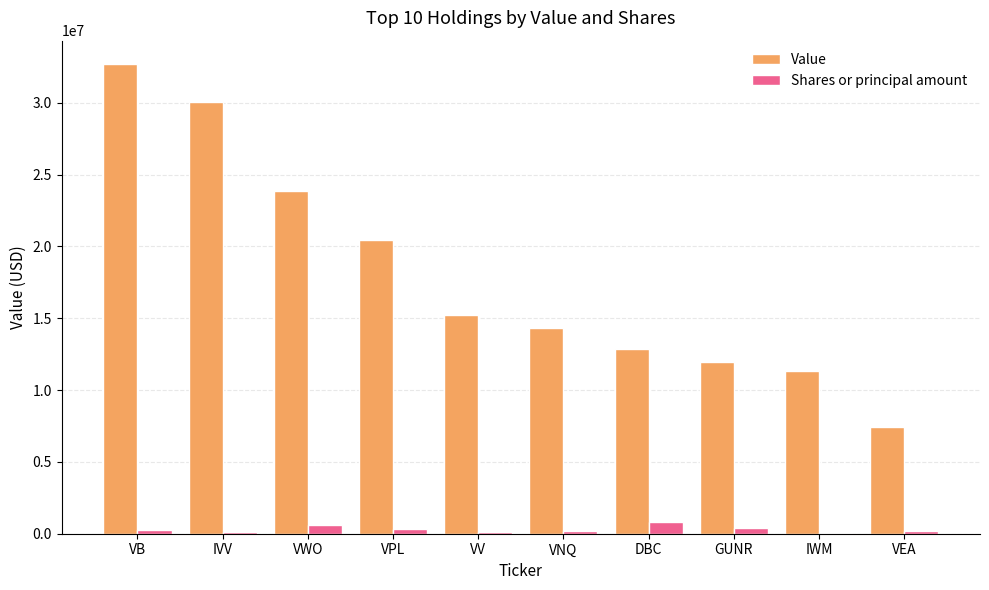

At which category is the sum across all series the highest?

VB